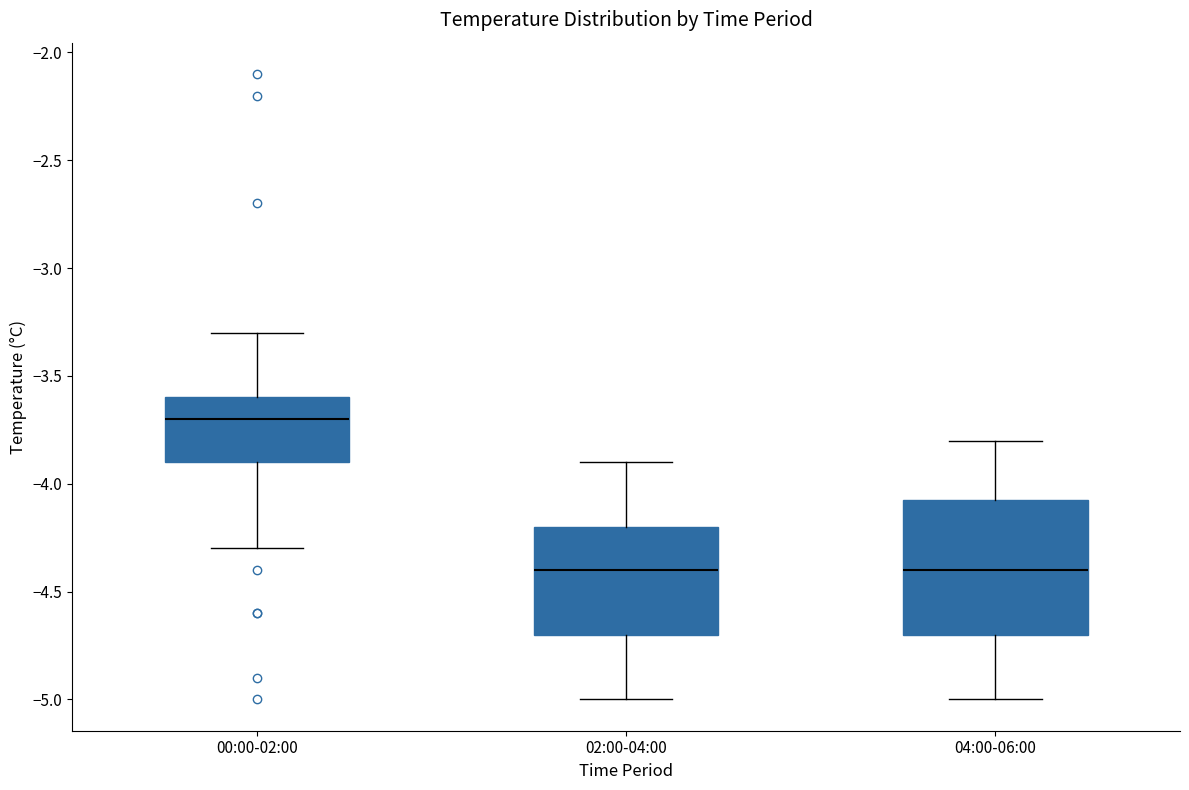

Where does the upper whisker of the box for 00:00-02:00 end on the y-axis? The values are not printed on the chart, so give them approximately, as read against the axis.

-3.30